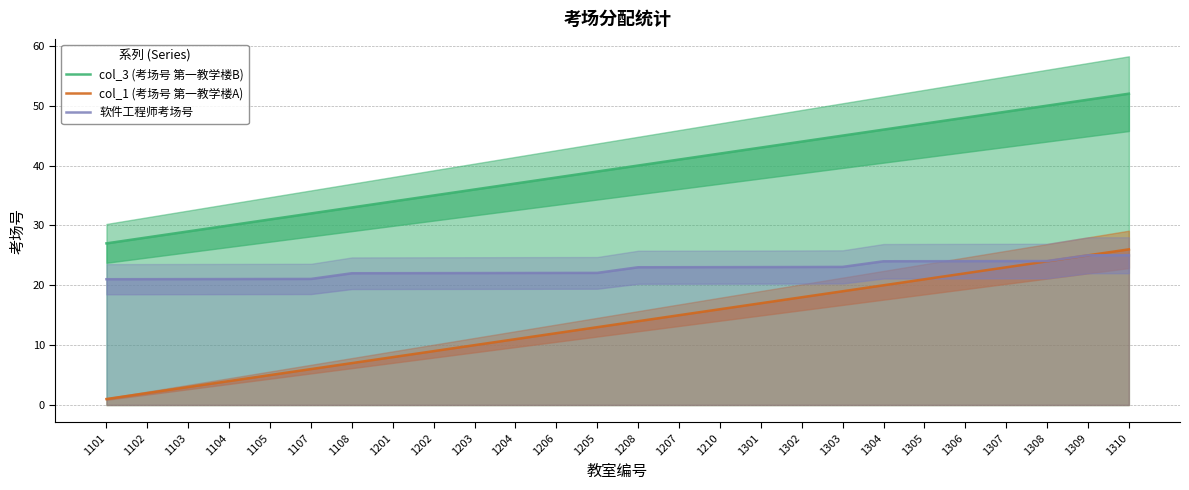

Which category has the highest value in the 软件工程师考场号 series?

1310